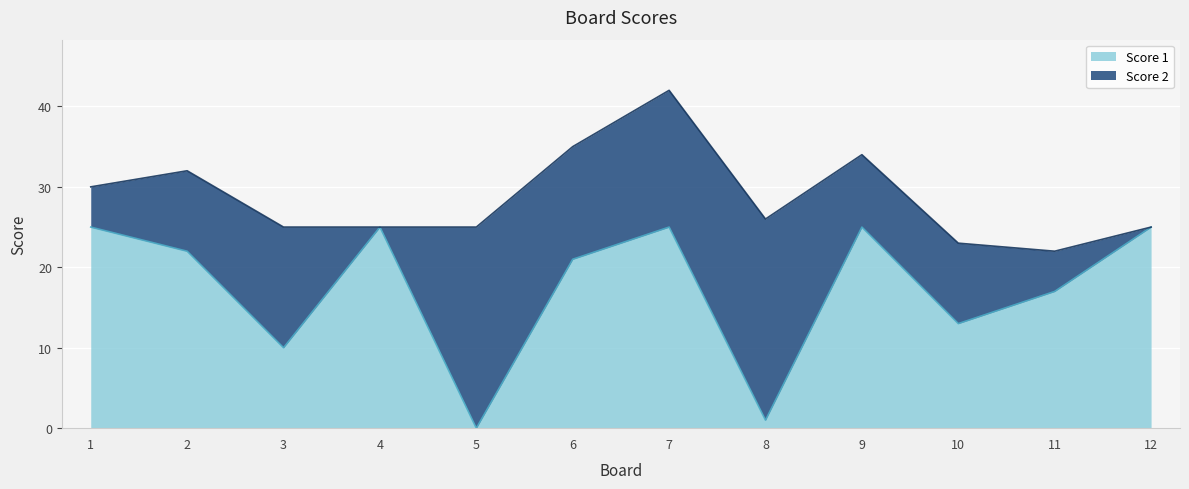

Count the values in the range 13 to 25.

9